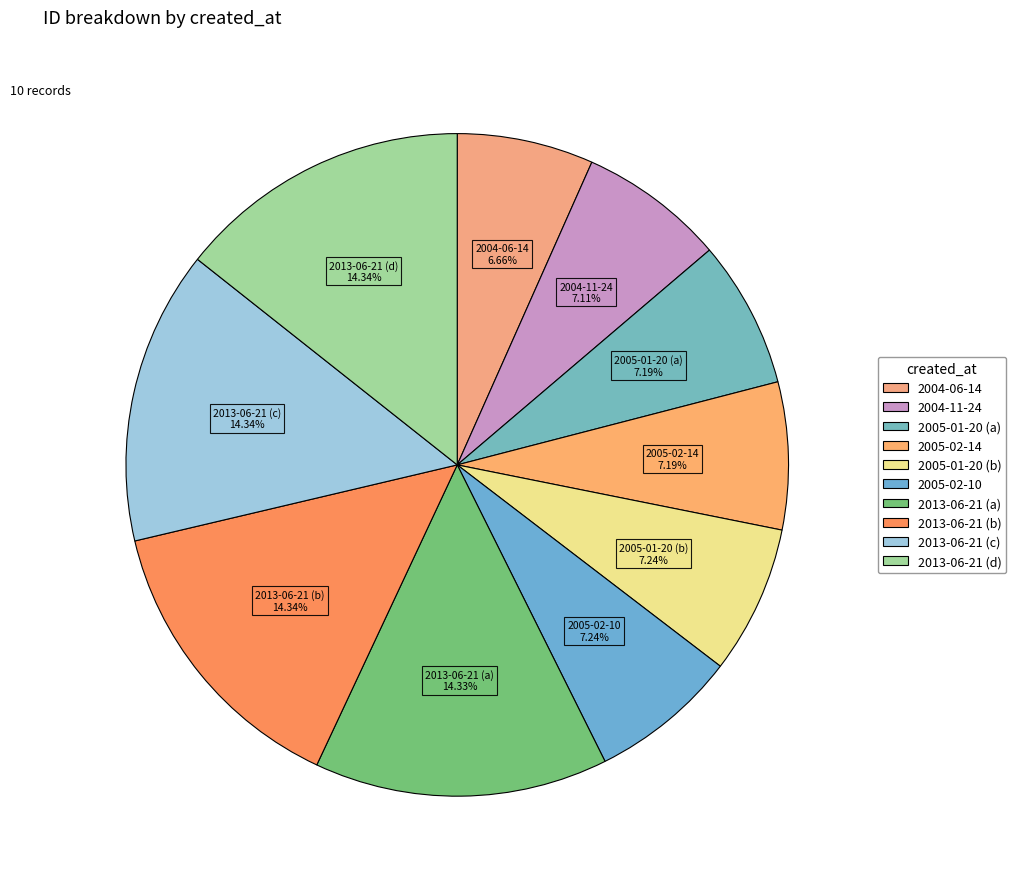

Between 2004-11-24 and 2013-06-21 (b), which is larger?

2013-06-21 (b)